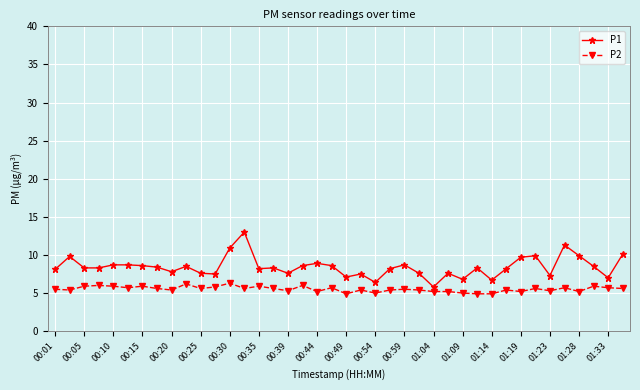

Which series has the largest total across all categories?

P1